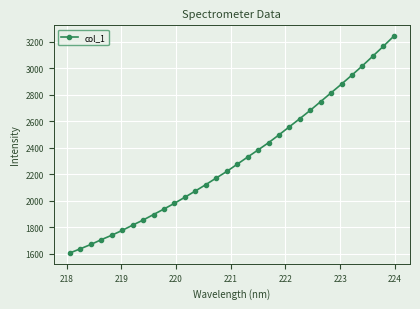

What is the difference between the maximum and minimum values?

1633.6